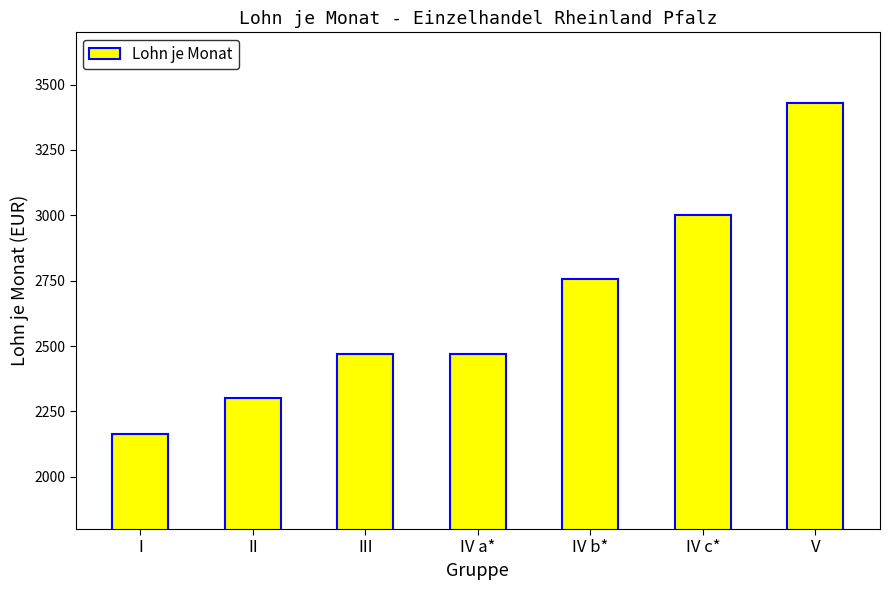

What is the label of the 7th bar from the right?

I